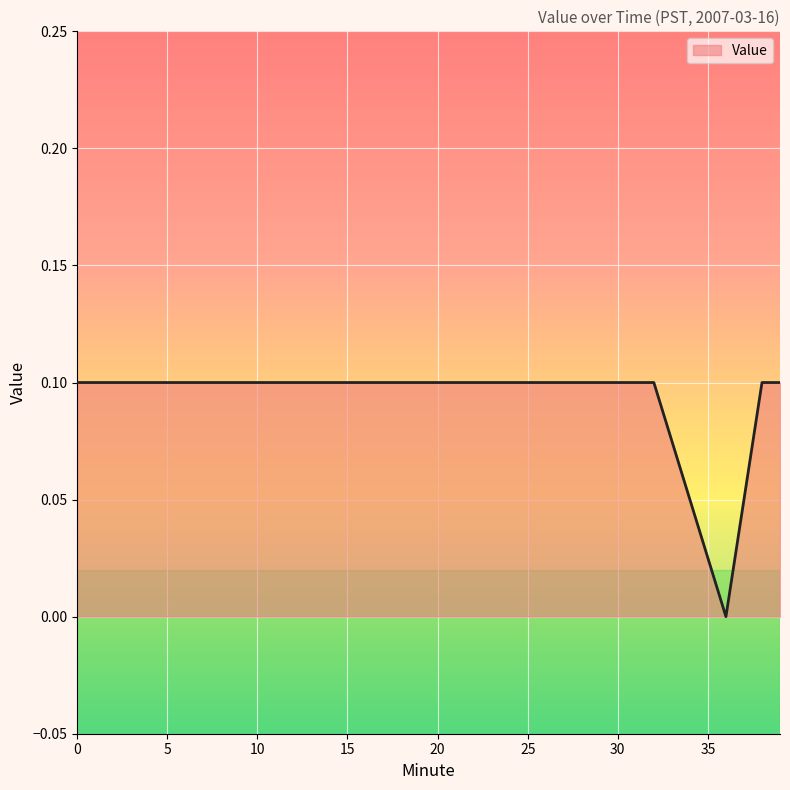

What is the maximum value shown in the chart?

0.1